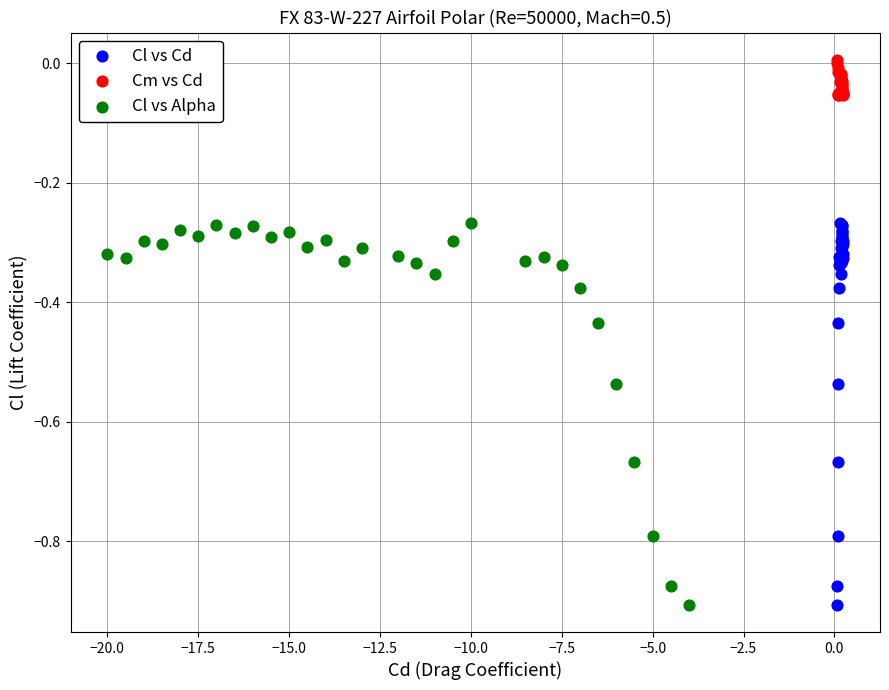

Which series contains the highest Y value?

Cm vs Cd